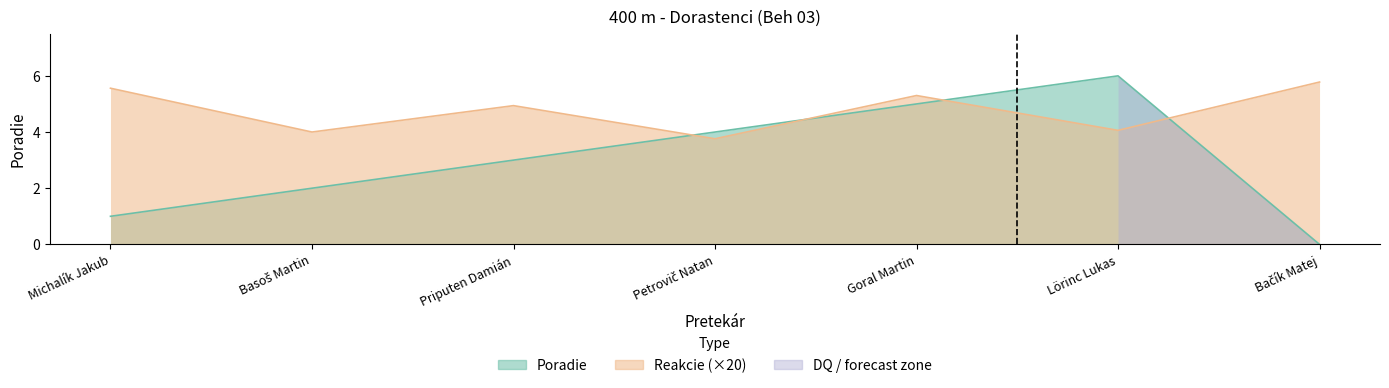

True or false: Poradie and Reakcie cross at least once.

True